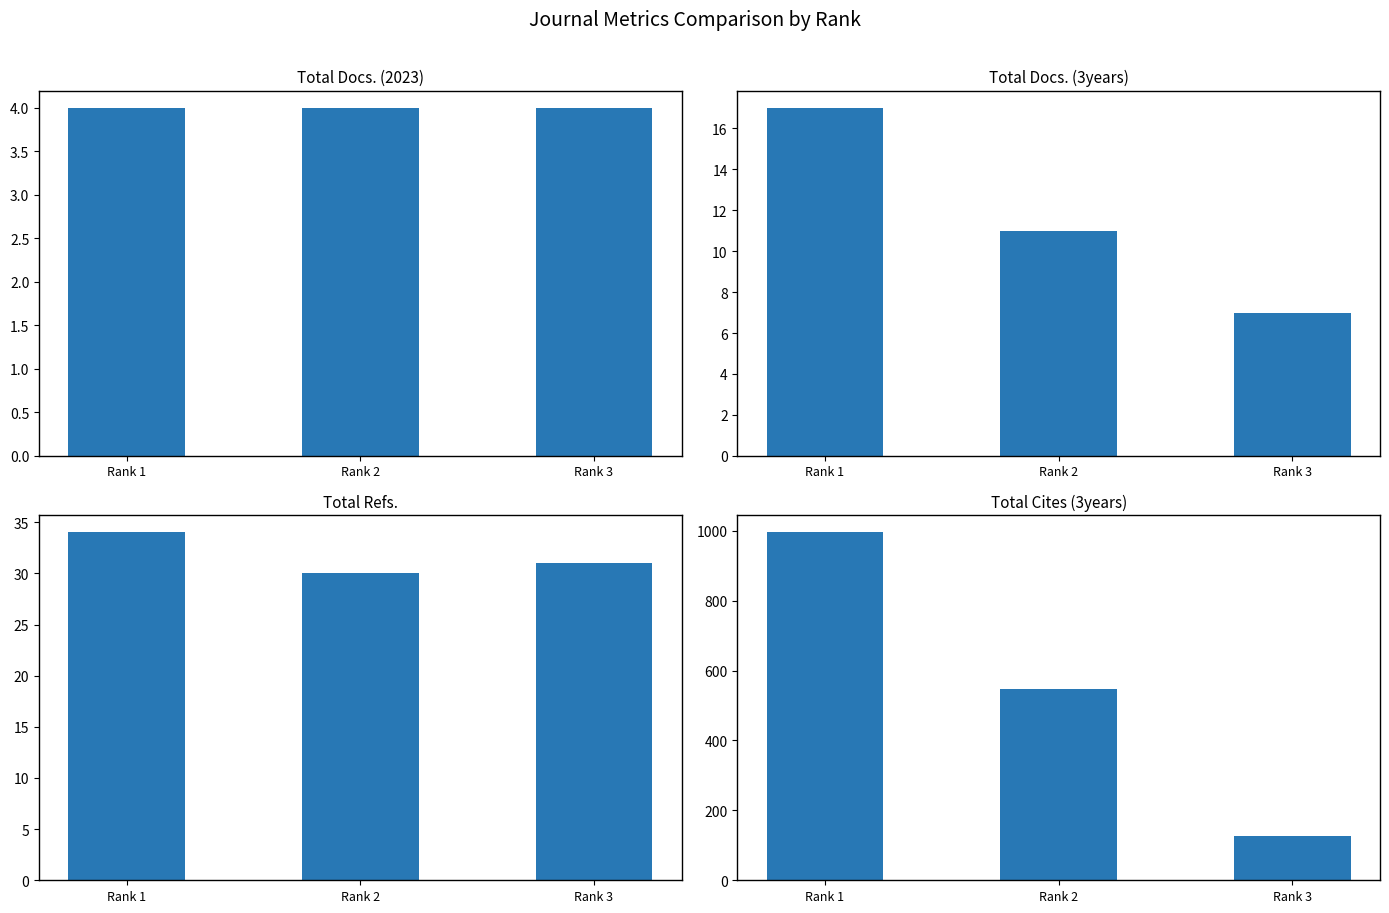

What are all the series names shown in the legend?

Total Docs. (2023), Total Docs. (3years), Total Refs., Total Cites (3years)